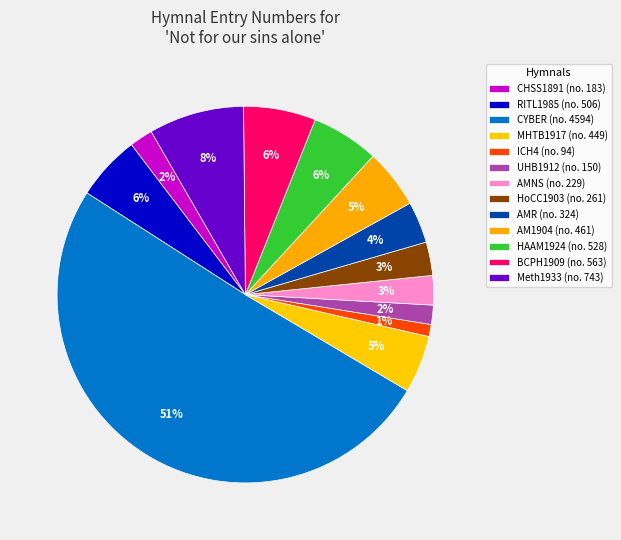

To the nearest percent, what is the difference between the HAAM1924 and AMR slice percentages?

2%